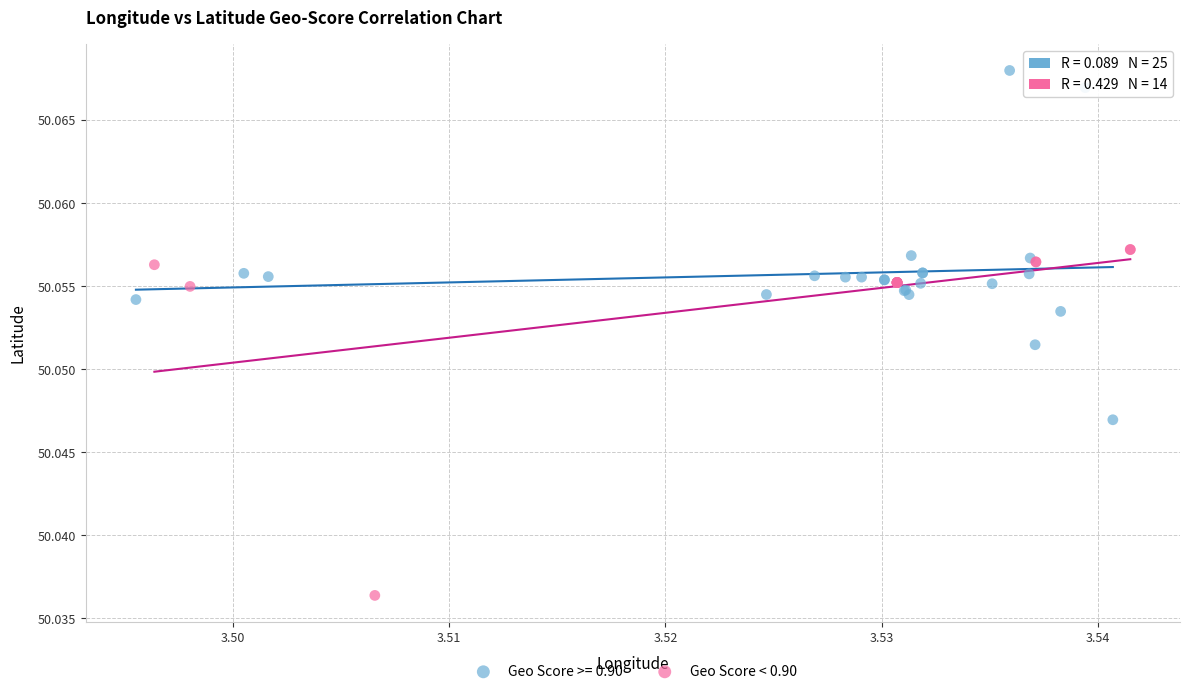

Which series contains the highest Y value?

Geo Score >= 0.90